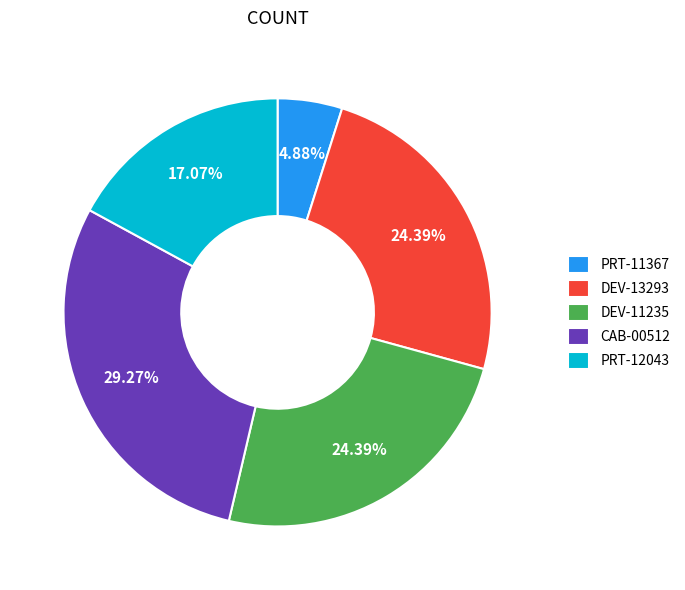

The PRT-12043 slice represents 17% of the pie. True or false?

True